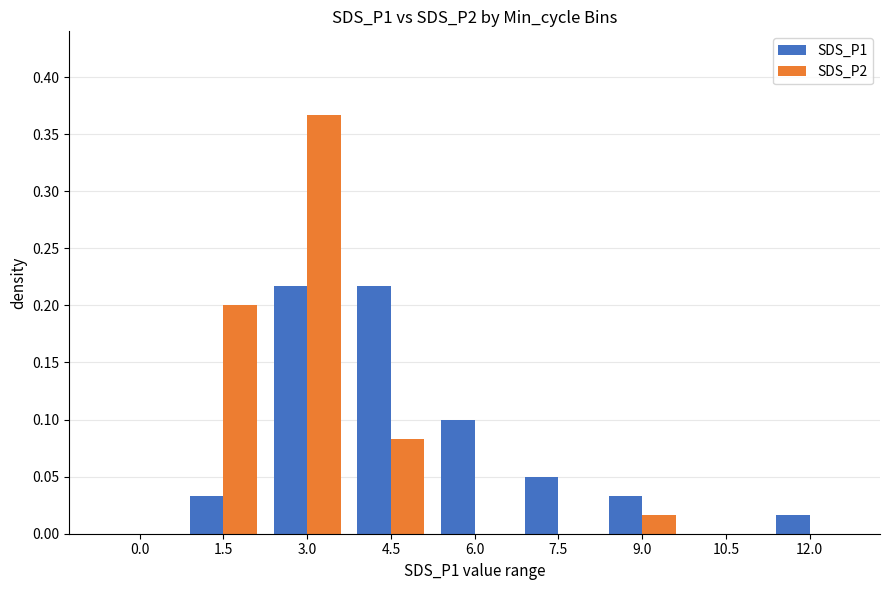

Are the bars horizontal?

No